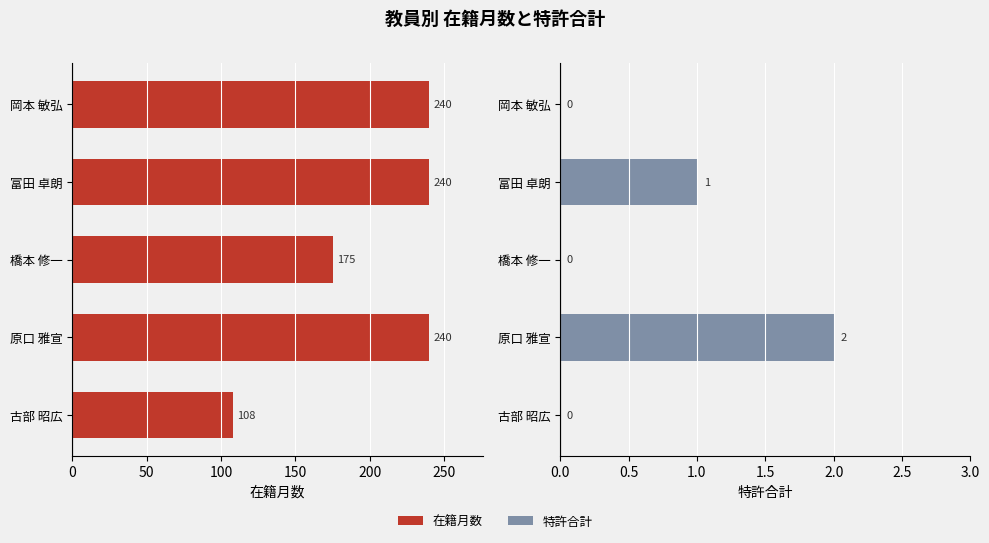

Reading right to left, transcribe all the data shown in this chart.

在籍月数: 108	240	175	240	240
特許合計: 0	2	0	1	0